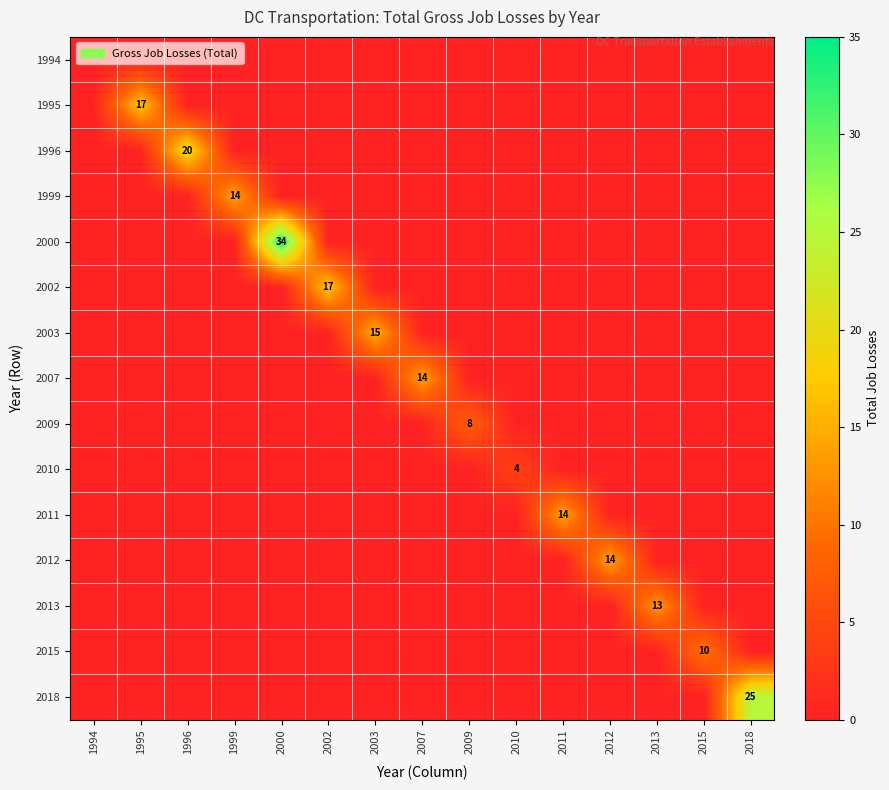

What is the spread (max minus min) of values at 2009?

8